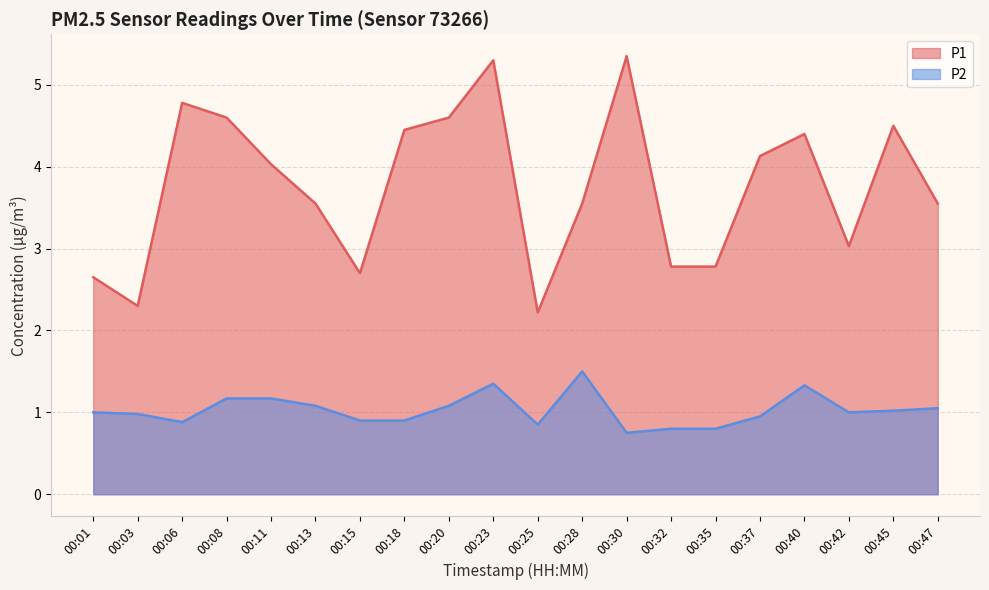

How many distinct data groups are displayed?

2